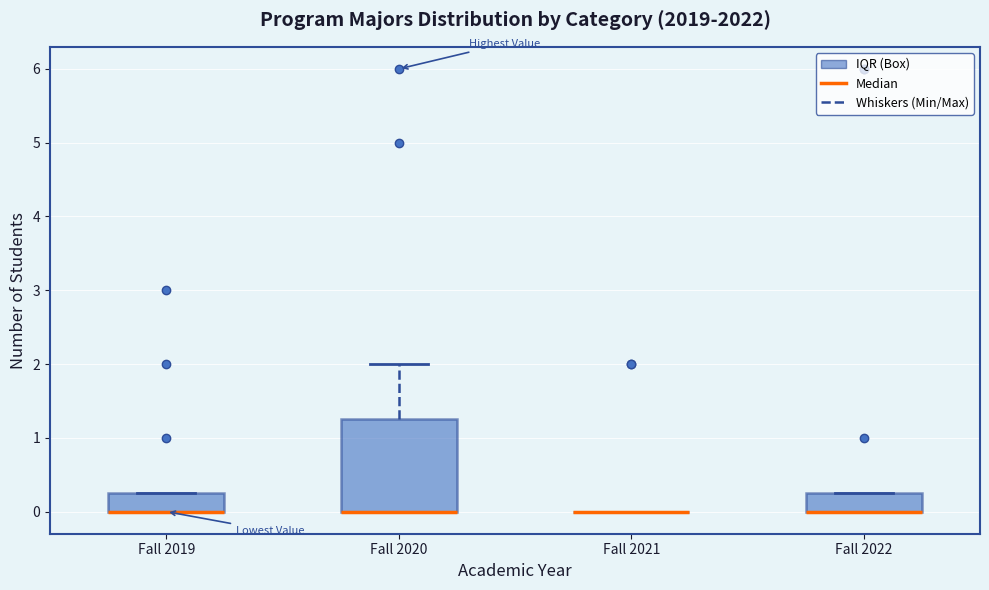

Reading left to right, read every box against the y-axis: the position of its median line, the range the box covers, and the ends of its whiskers. The values are not printed on the chart, so give them approximately, as read against the axis.

Fall 2019: median 0.0 (drawn on the box's lower edge), box 0.0 to 0.3, whiskers 0.0 to 0.3
Fall 2020: median 0.0 (drawn on the box's lower edge), box 0.0 to 1.3, whiskers 0.0 to 2.0
Fall 2021: box collapsed to a line at 0.0, whiskers 0.0 to 0.0
Fall 2022: median 0.0 (drawn on the box's lower edge), box 0.0 to 0.3, whiskers 0.0 to 0.3